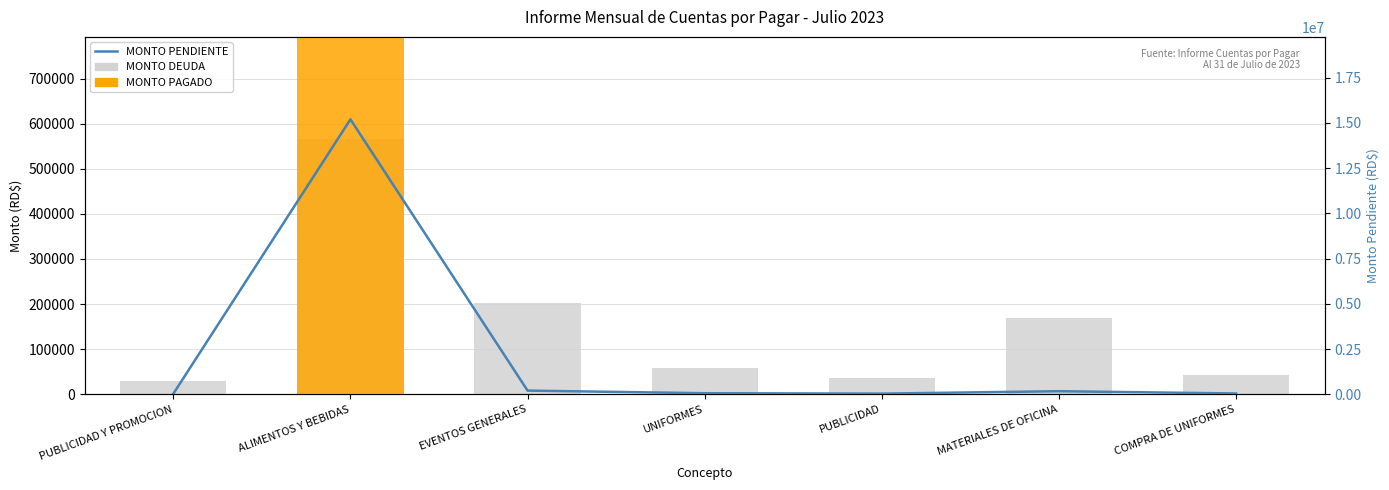

What is the label of the 7th bar from the left?

COMPRA DE UNIFORMES